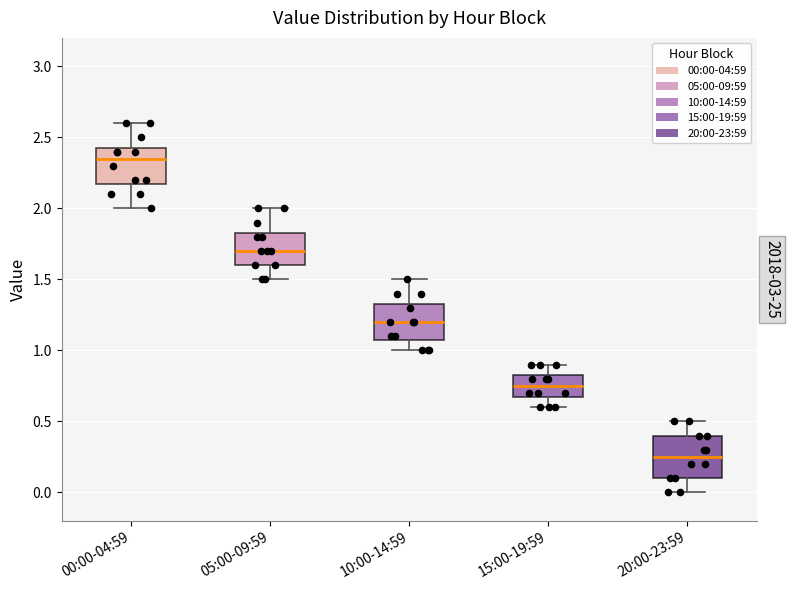

Where does the lower whisker of the box for 10:00-14:59 end on the y-axis? The values are not printed on the chart, so give them approximately, as read against the axis.

1.00